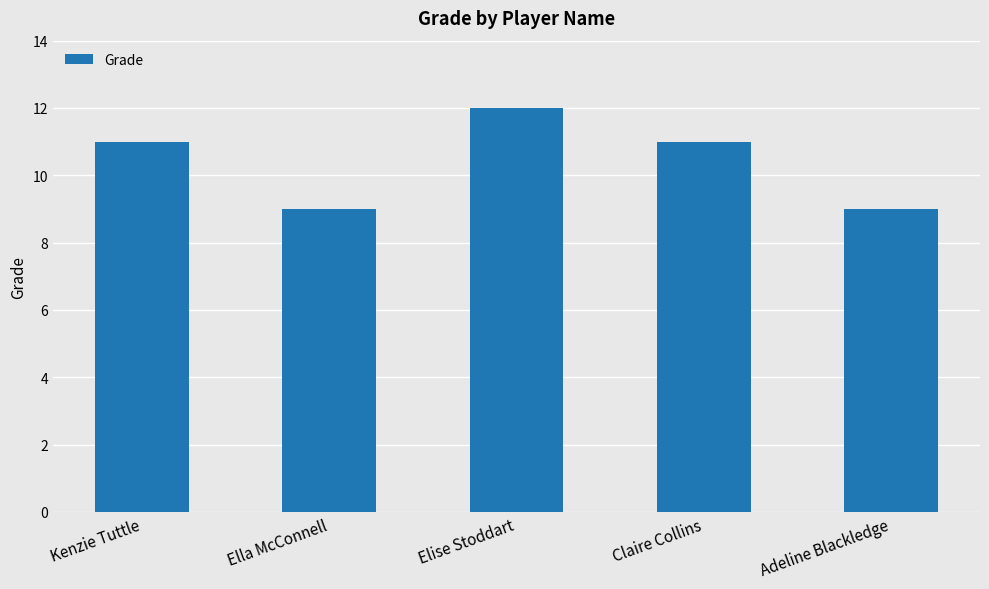

What position from the left is Claire Collins?

4